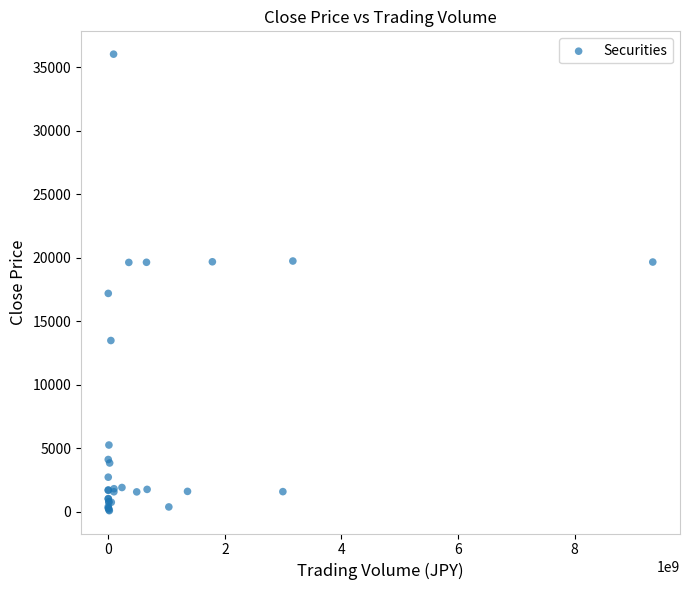

What Y value in the scatter plot is closest to 18075?

17210